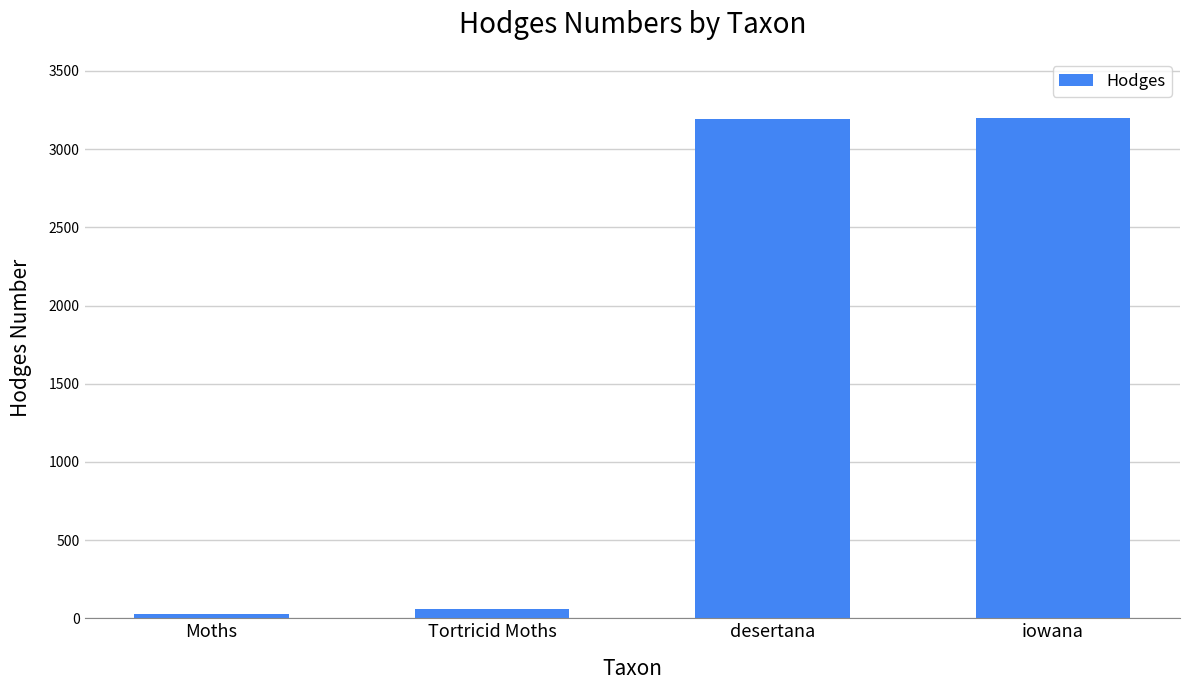

Is it true that the value at iowana is 4324.4?

False